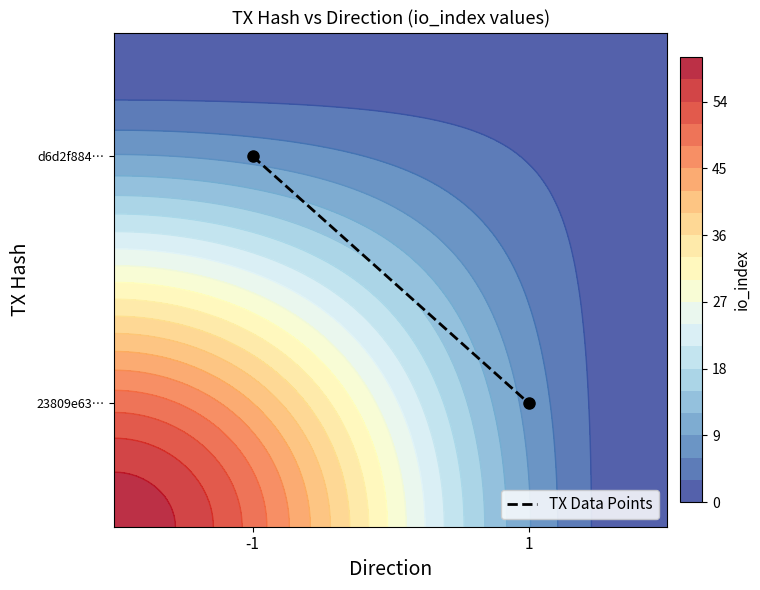

What is the approximate value at -1?

0.8